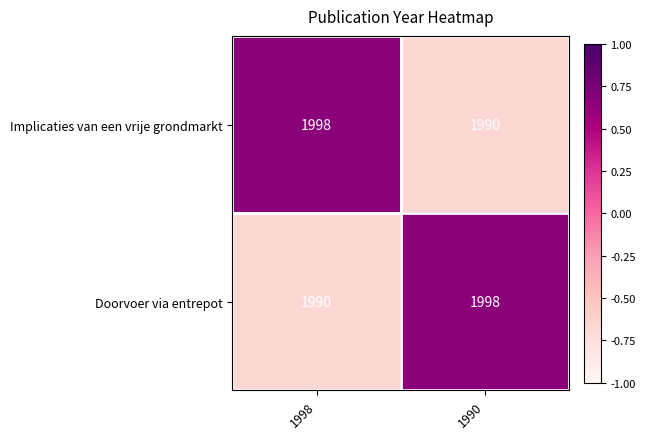

How many categories are shown in the chart?

2